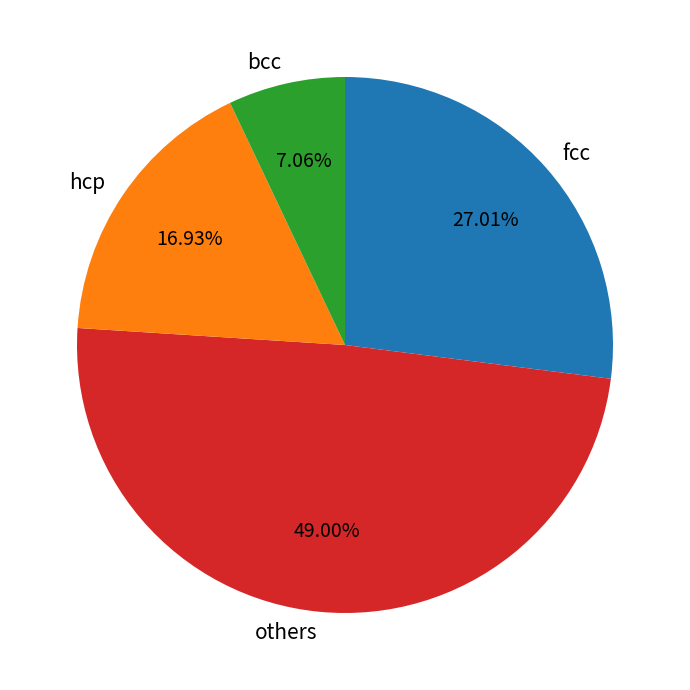

Rank the categories by value from lowest to highest.

bcc, hcp, fcc, others